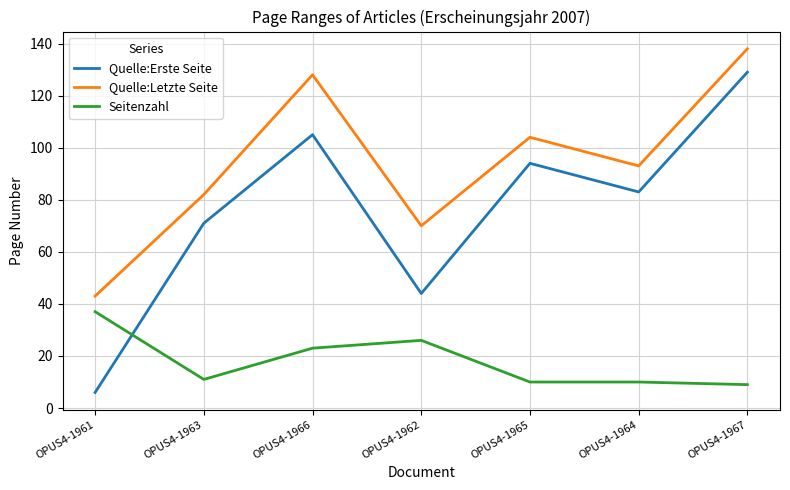

Where does the Seitenzahl series first go above 11?

OPUS4-1961